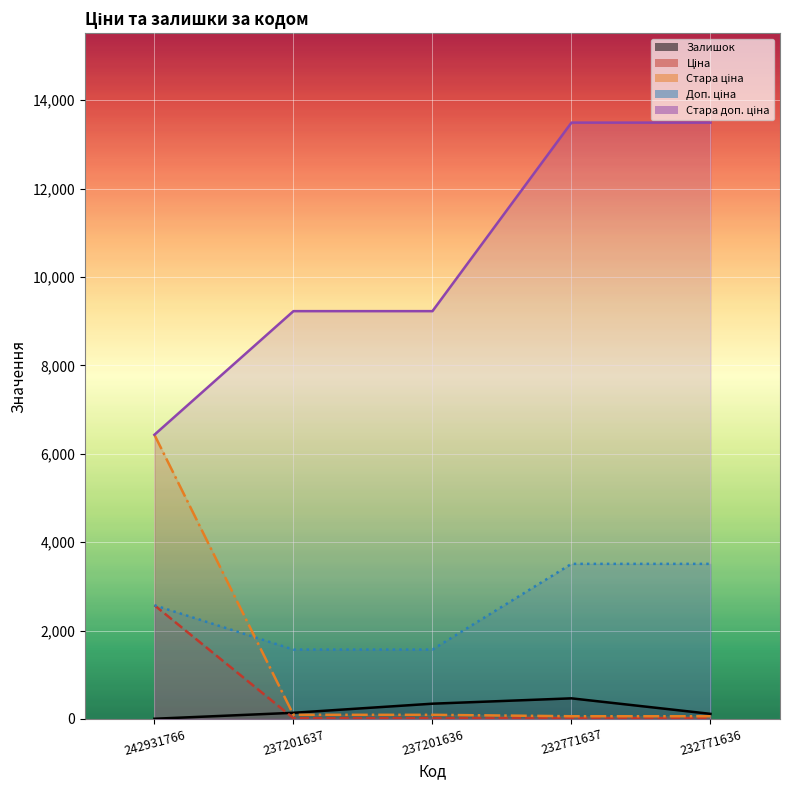

The value of Стара ціна at 232771637 is 60.0. True or false?

True